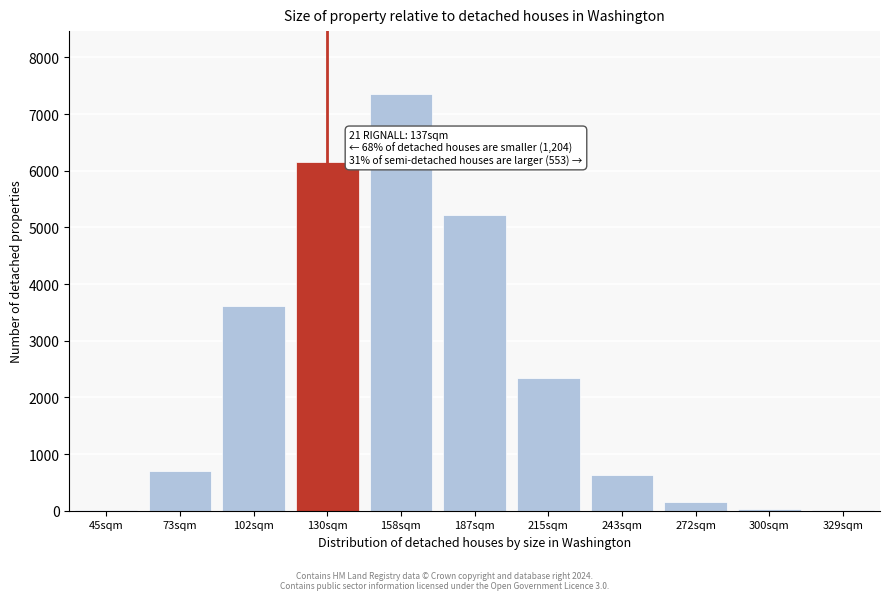

Between 130sqm and 243sqm, which is larger?

130sqm